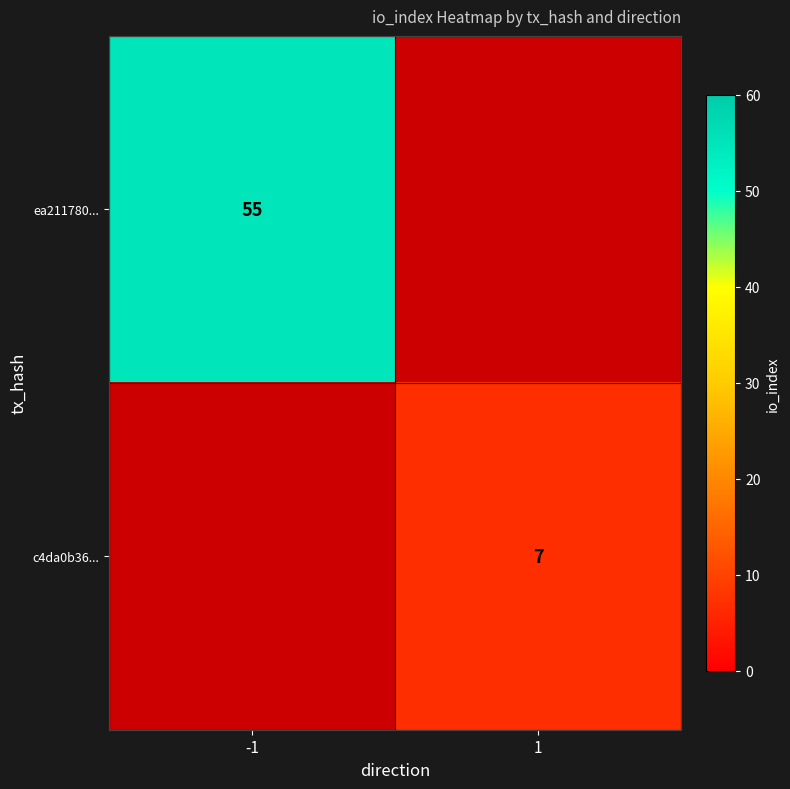

Which category has the lowest value across all series?

1